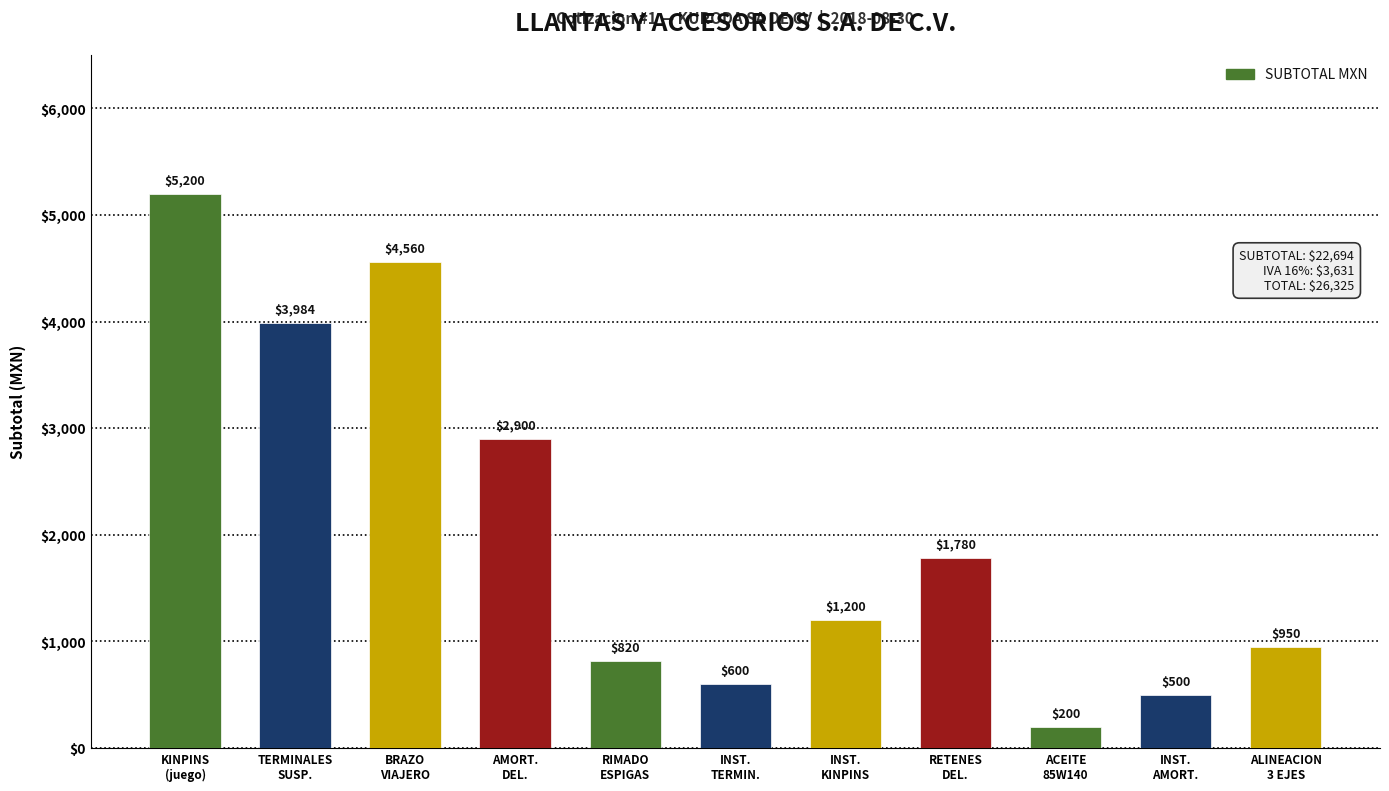

The value at TERMINALES
SUSP. is 5260. True or false?

False